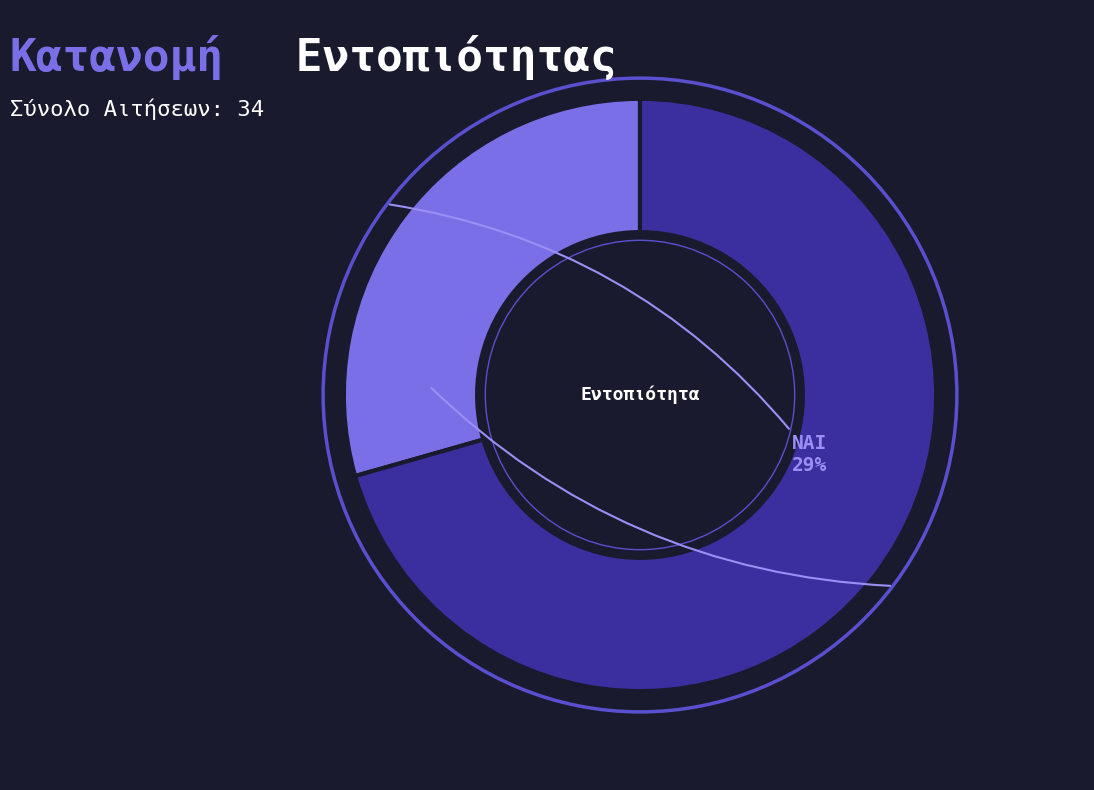

To the nearest percent, what portion does ΟΧΙ represent?

71%